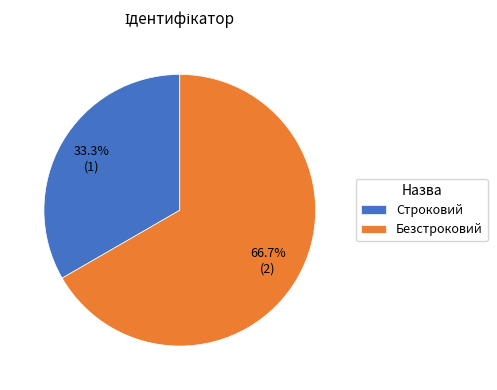

Approximately how many times larger is the value at Строковий compared to Безстроковий?

0.5